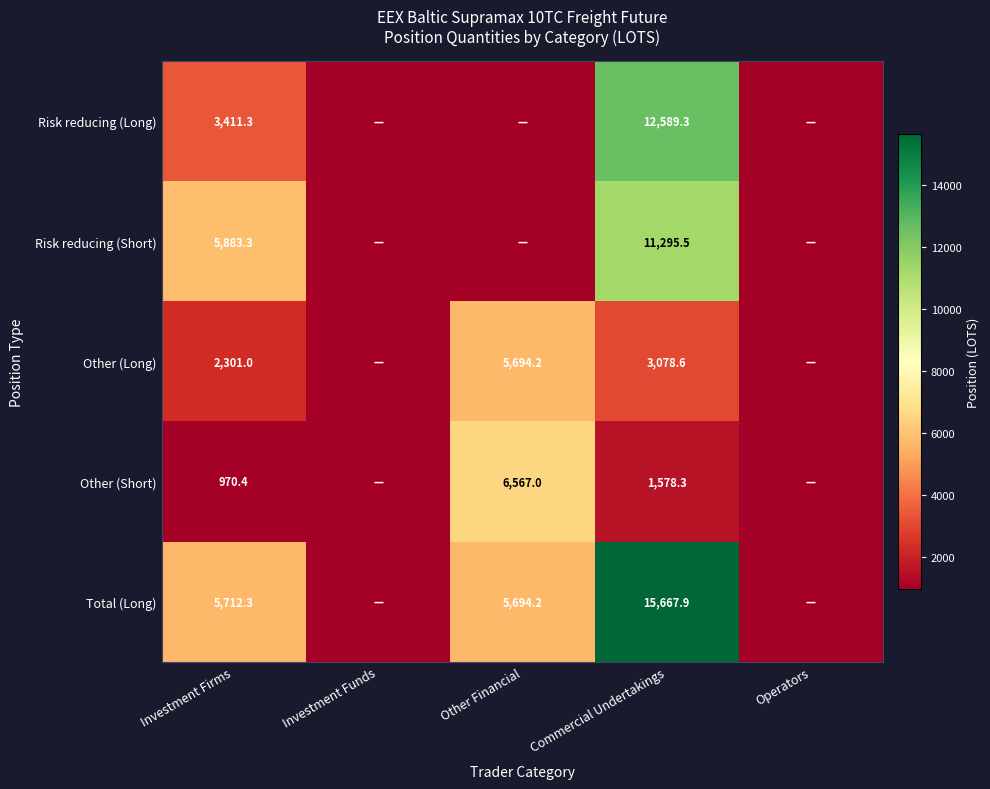

Rank the series at Commercial Undertakings from lowest to highest value.

Other (Short), Other (Long), Risk reducing (Short), Risk reducing (Long), Total (Long)